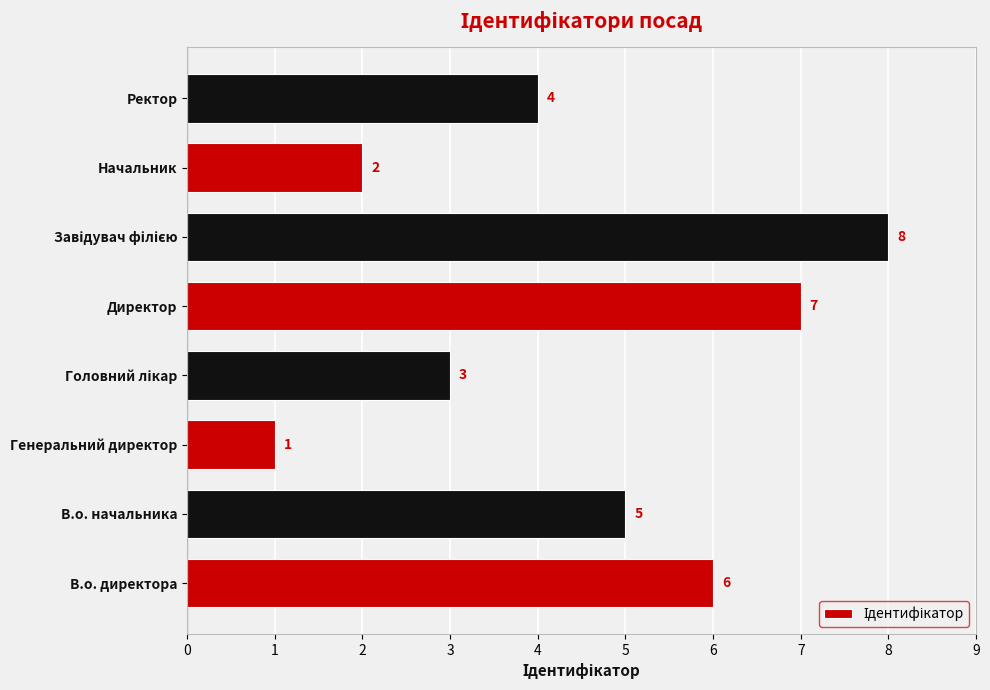

Count the number of categories in the chart.

8